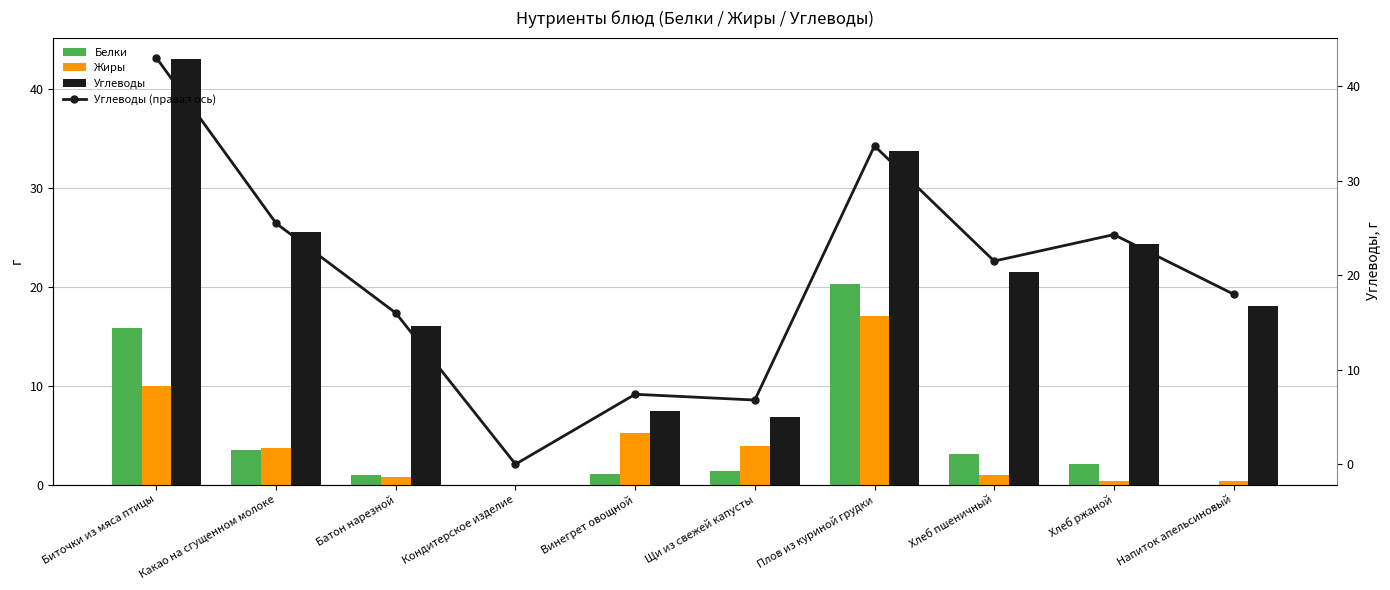

Rank the categories by Белки value from lowest to highest.

Кондитерское изделие, Напиток апельсиновый, Батон нарезной, Винегрет овощной, Щи из свежей капусты, Хлеб ржаной, Хлеб пшеничный, Какао на сгущенном молоке, Биточки из мяса птицы, Плов из куриной грудки